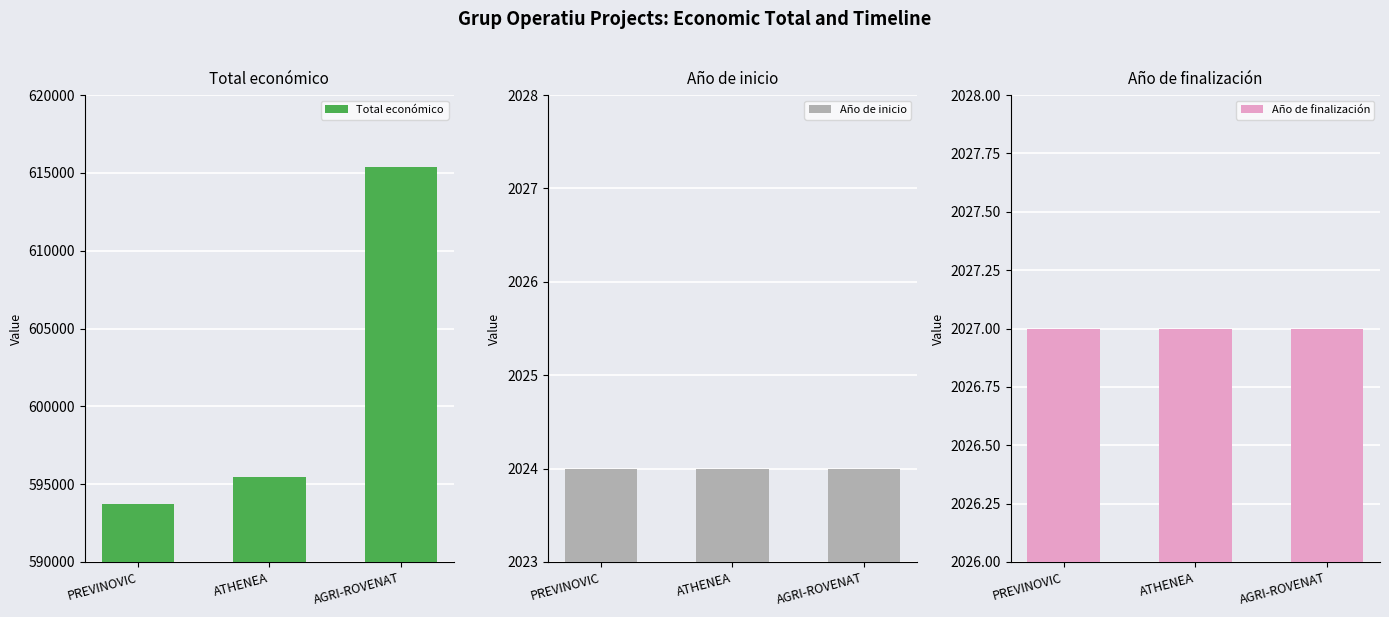

What position from the right is PREVINOVIC?

3